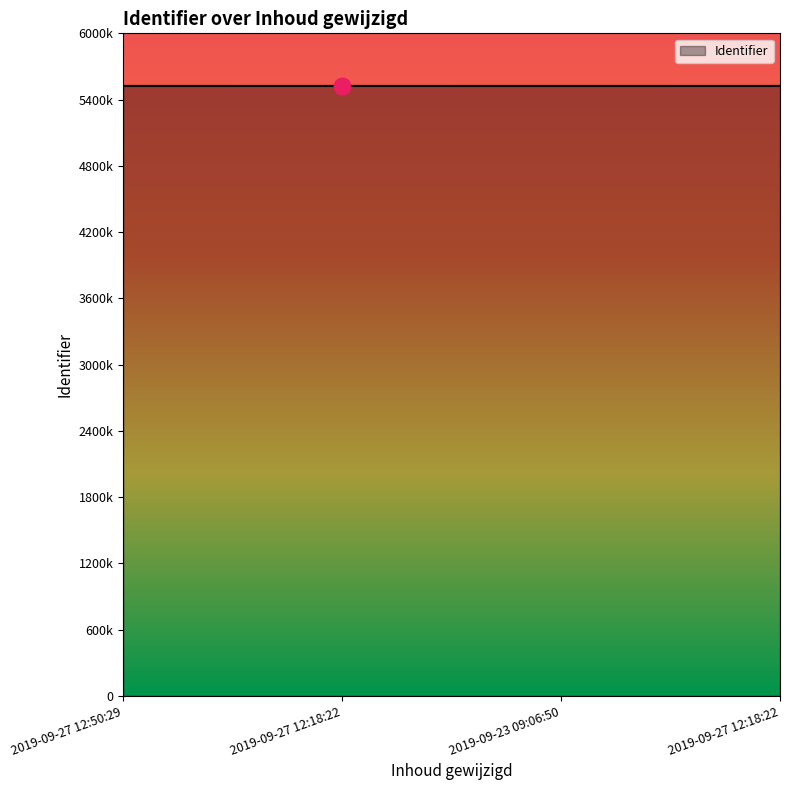

Does the chart display data point markers on the line(s)?

No